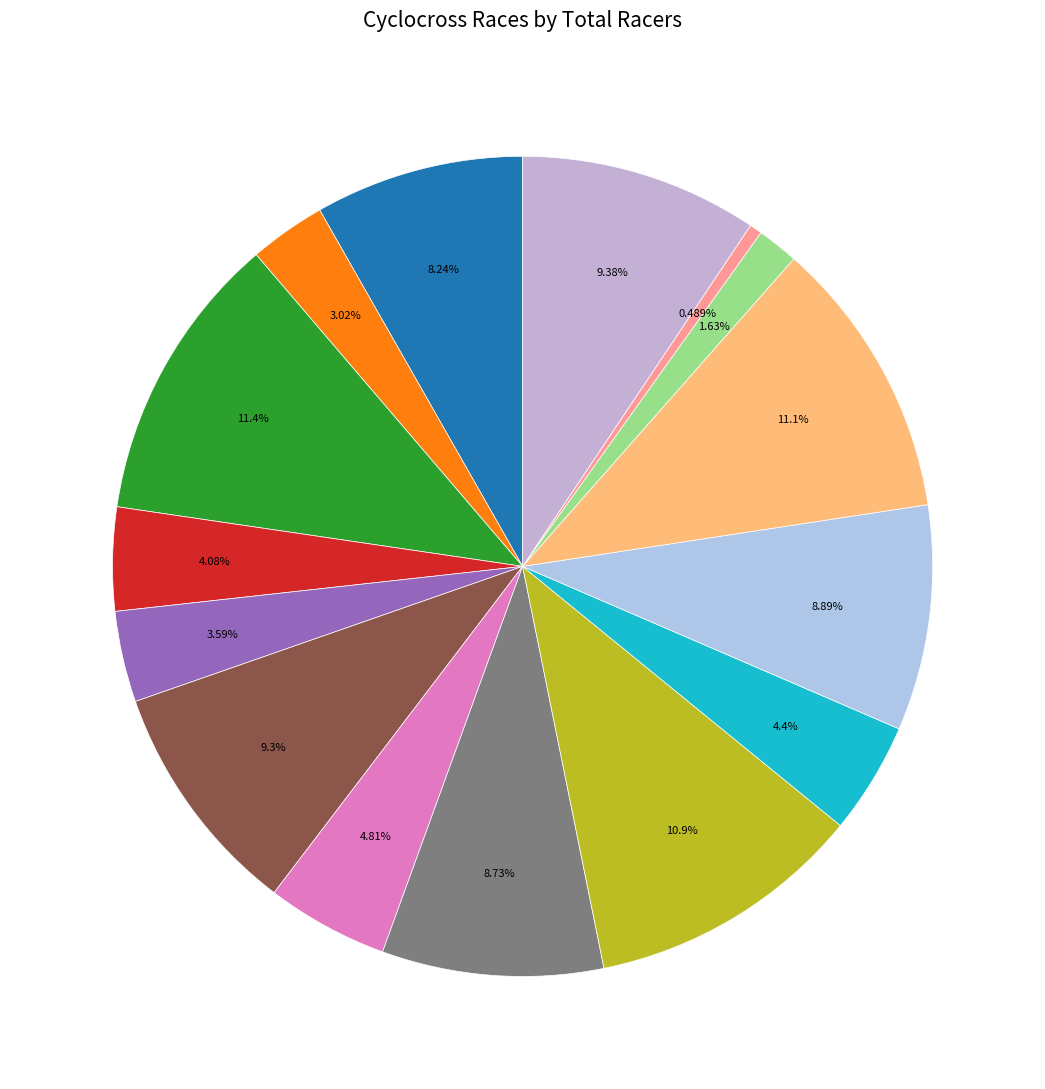

Is there a majority slice in this chart?

No